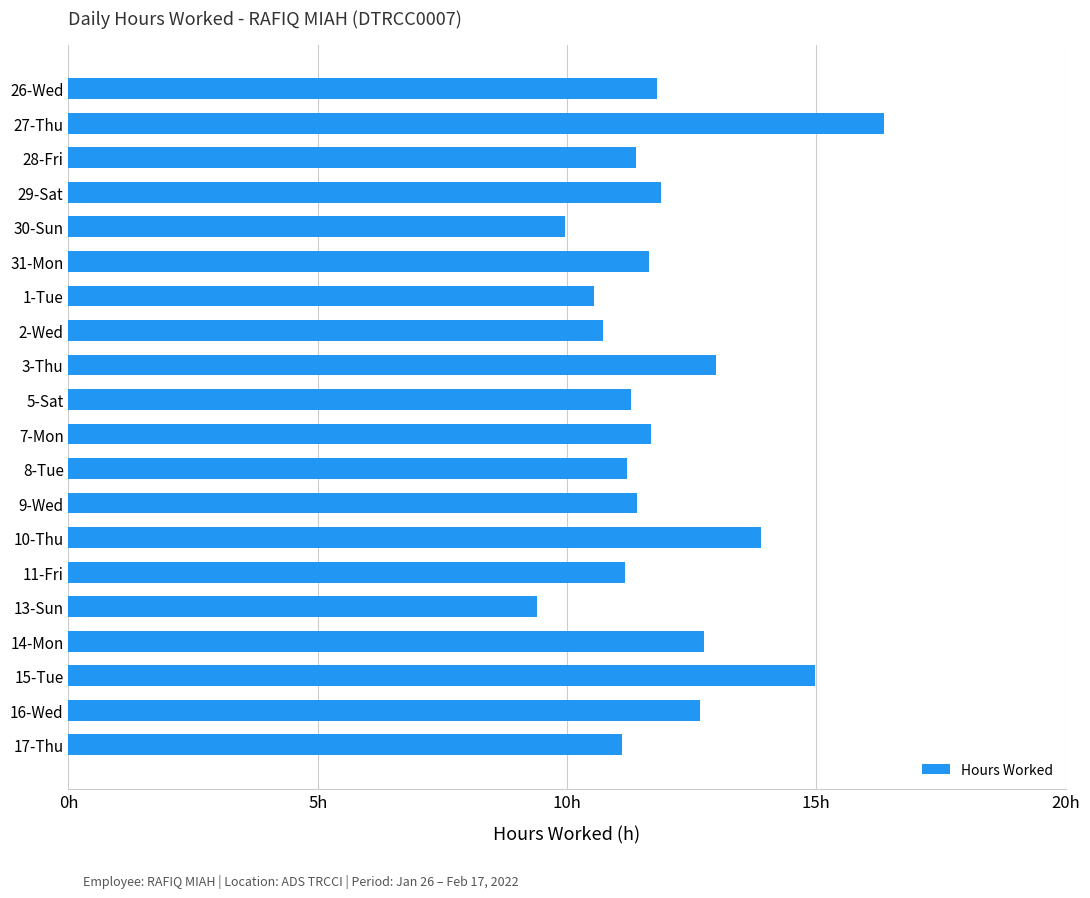

Does the chart contain any negative values?

No